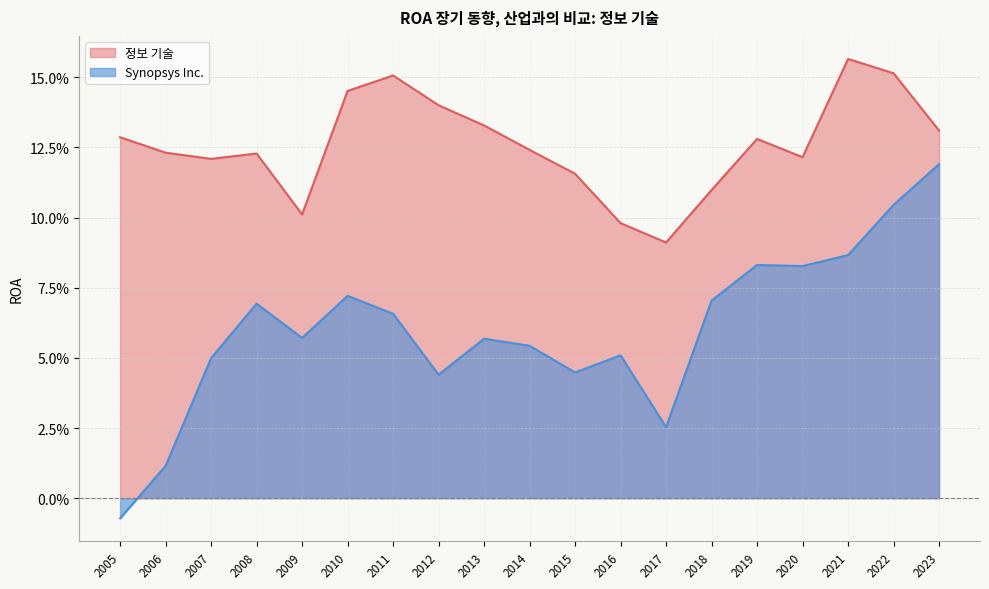

Which series has the largest range (max minus min)?

Synopsys Inc.